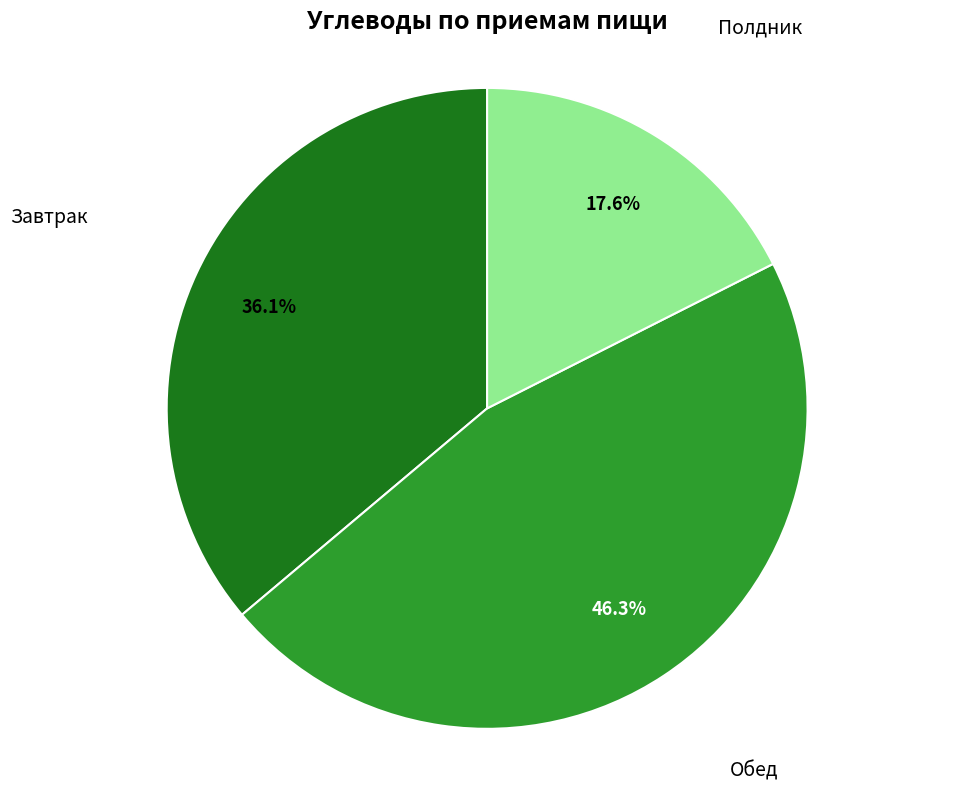

To the nearest percent, what is the average slice percentage?

33%